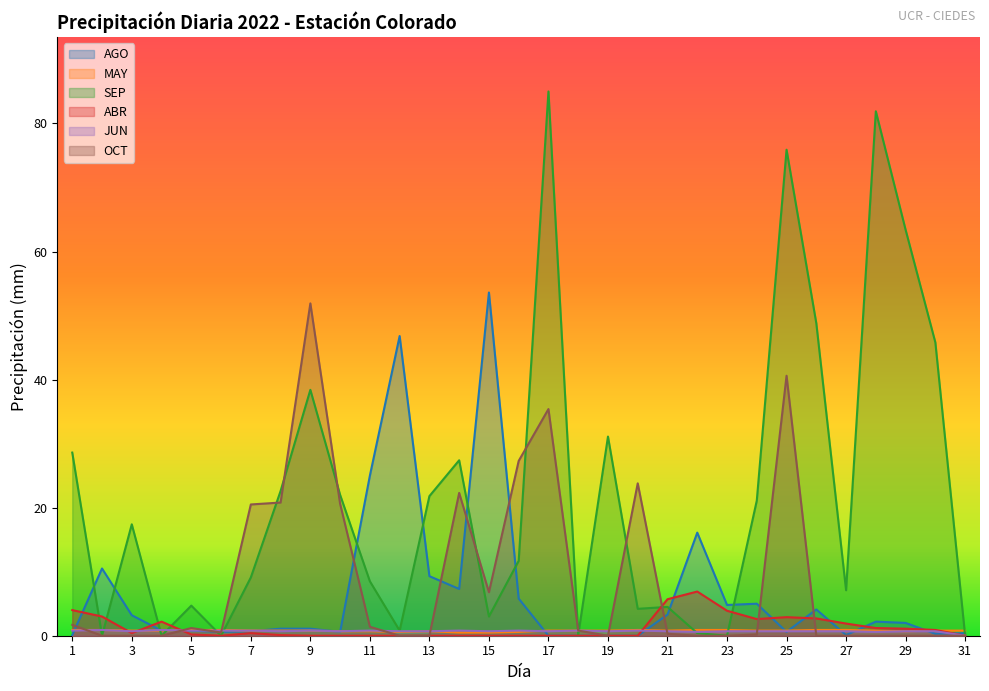

Where is the first local minimum for JUN?

3